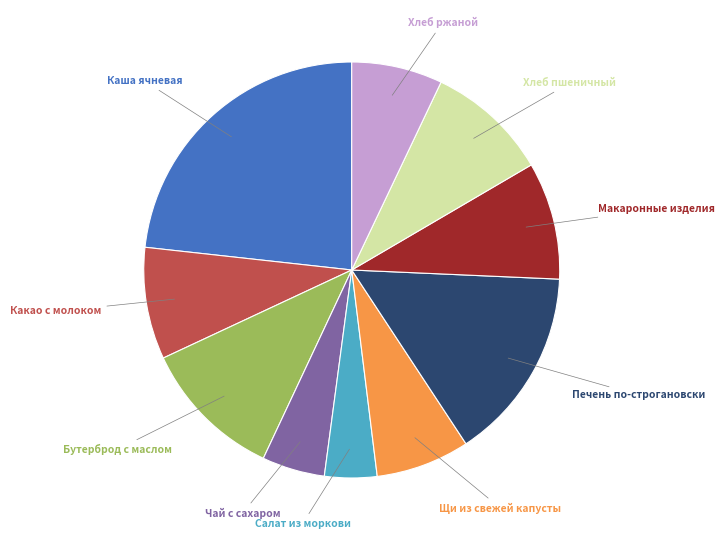

Is there a majority slice in this chart?

No